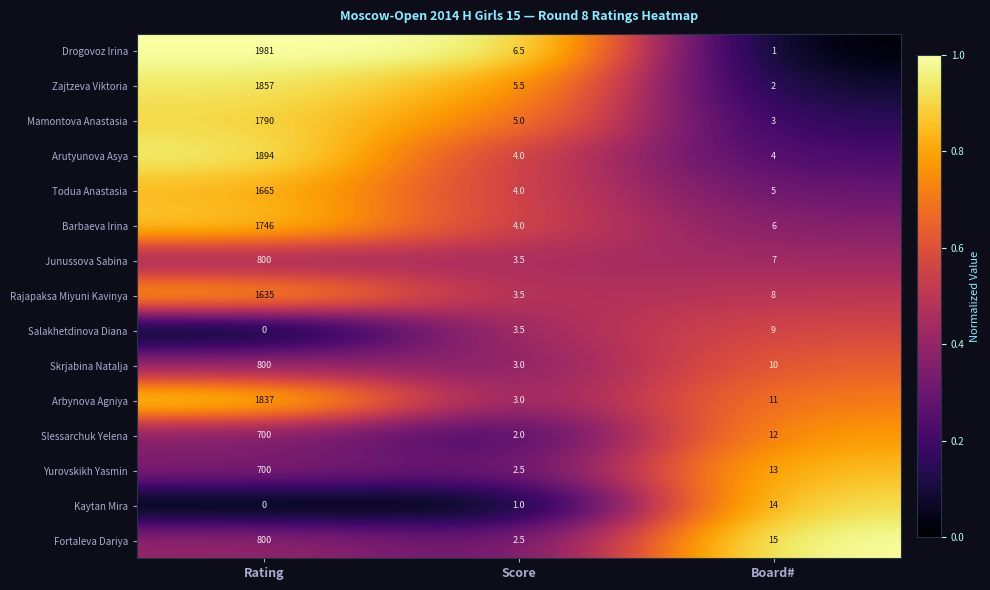

What is the sum of the Fortaleva Dariya values at Score and Board#?

17.5